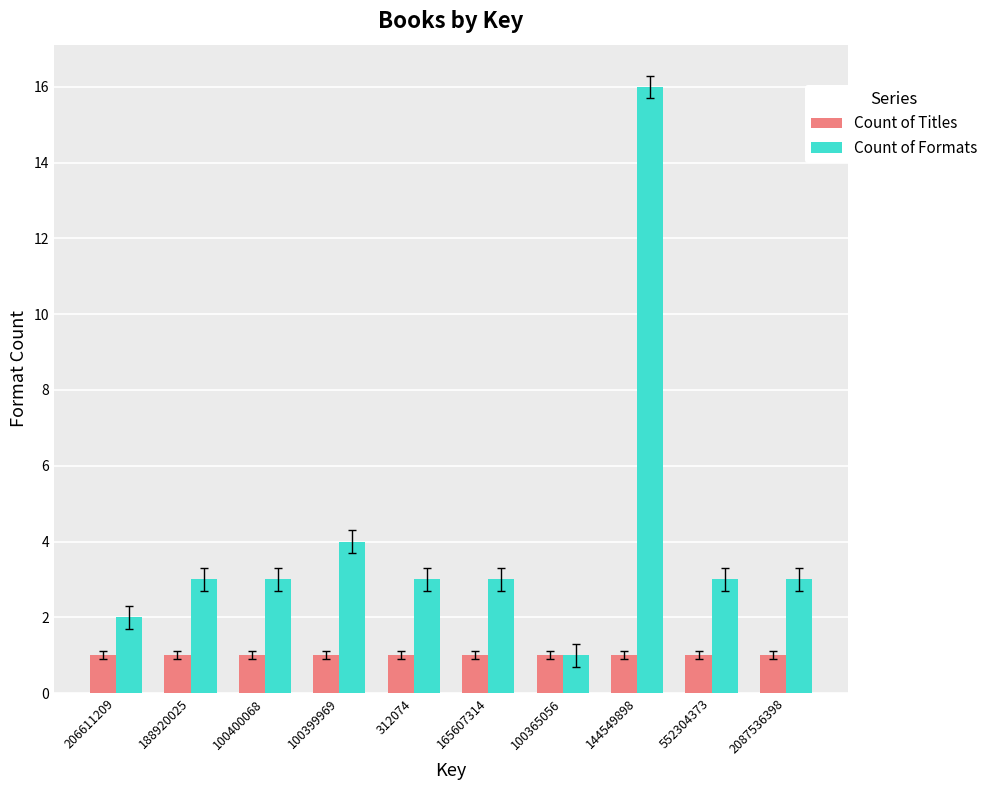

What are all the series names shown in the legend?

Count of Titles, Count of Formats